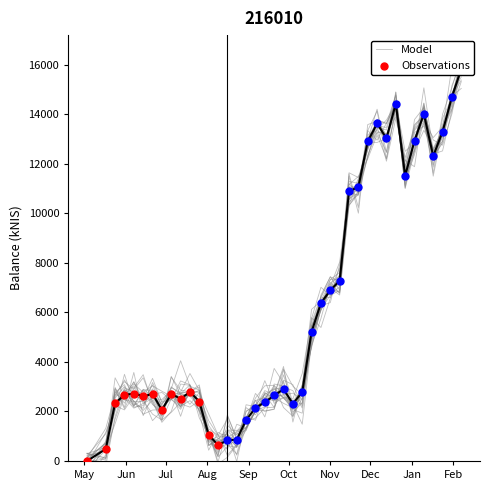

What is the change in value from 2018-05-17 to 2018-09-20?

+2168.9